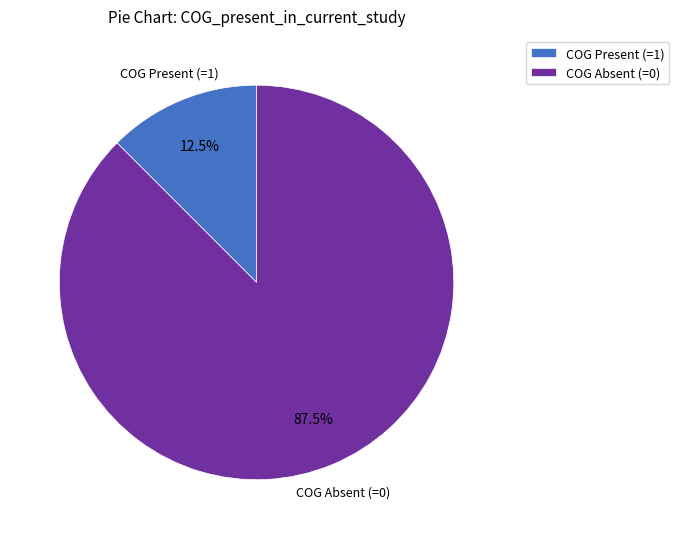

How much of the chart is everything except COG Present (=1)?

87.5%